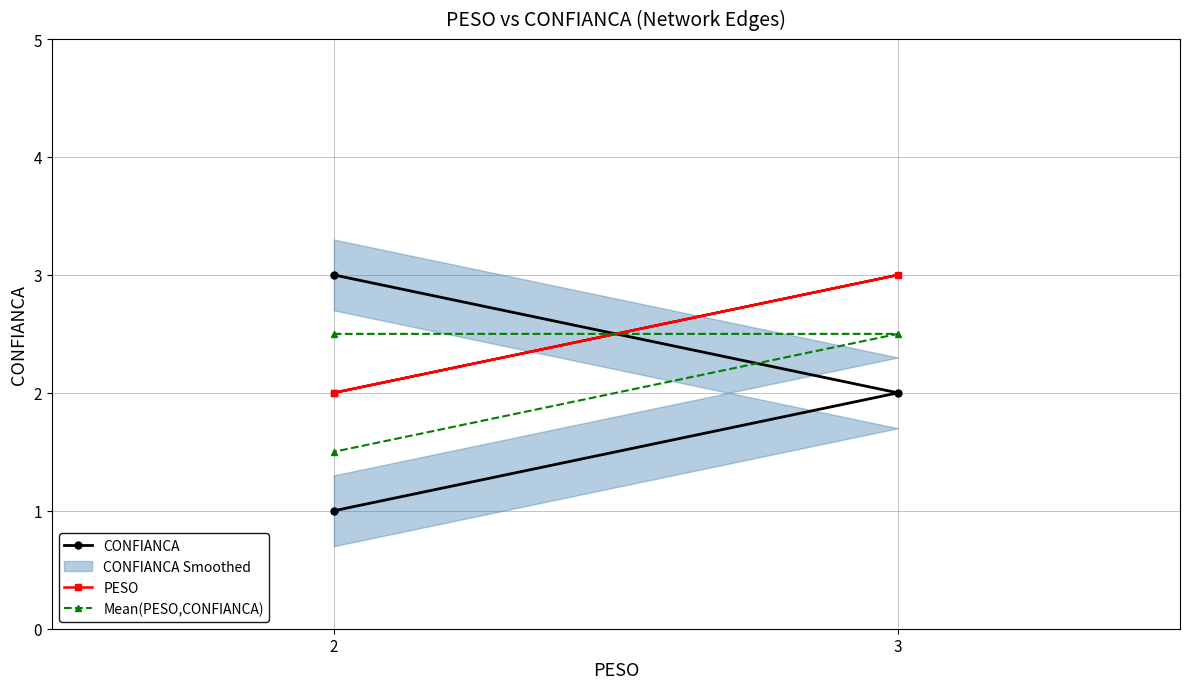

Which series has the largest total across all categories?

PESO